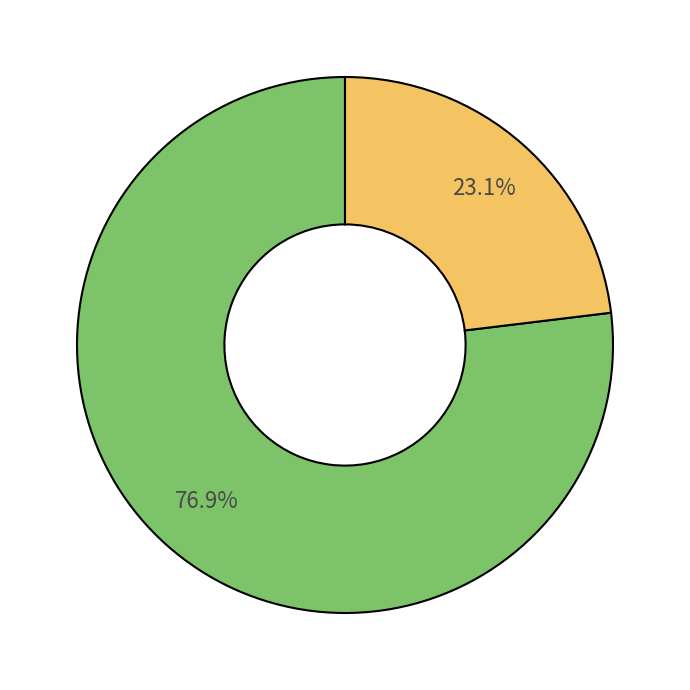

Is there a majority slice in this chart?

Yes